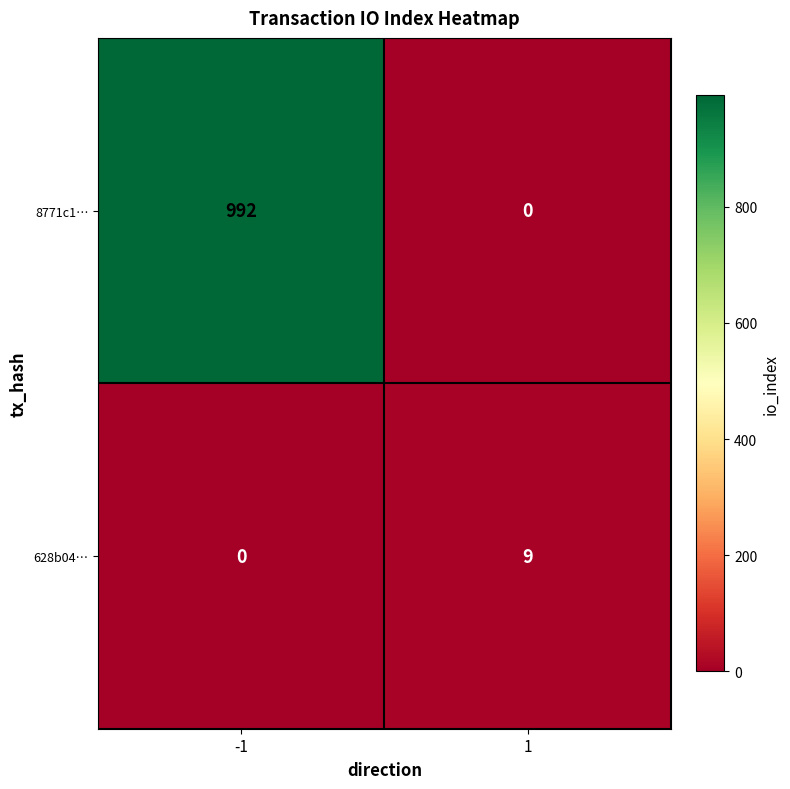

Read the 628b04… value at 1.

9